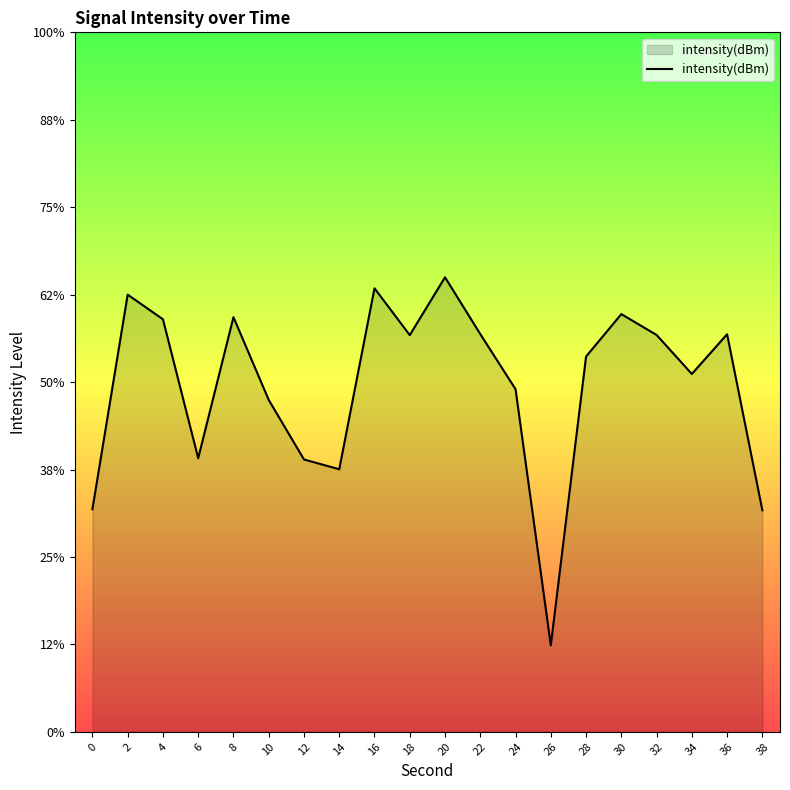

Count the number of categories in the chart.

20